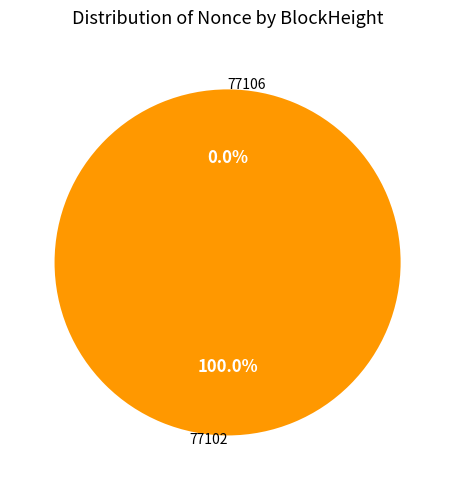

To the nearest percent, what portion does 77102 represent?

100%